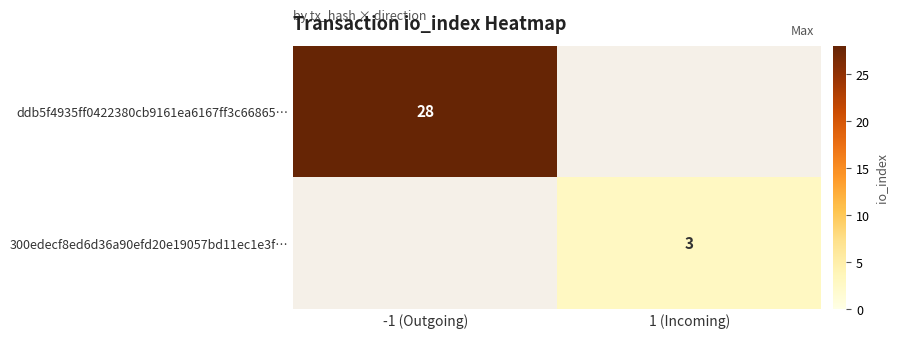

True or false: ddb5f4935ff0422380cb9161ea6167ff3c66865… has a value of 28 at -1 (Outgoing).

True